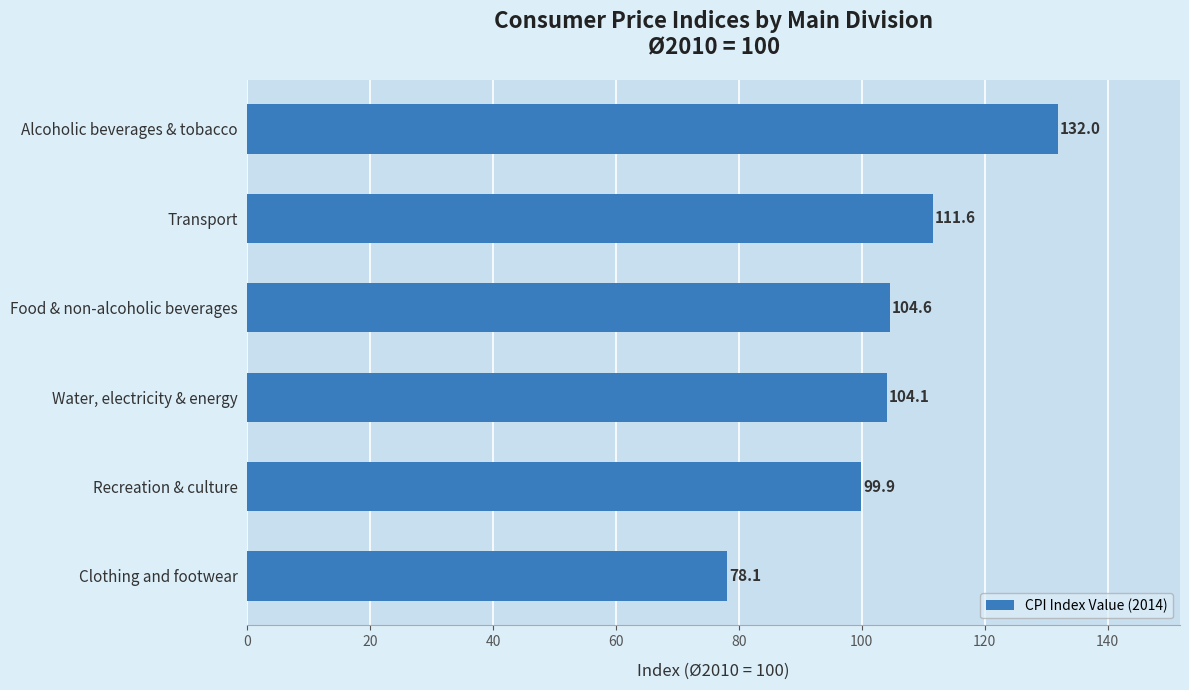

At which label is the value closest to 105?

Food & non-alcoholic beverages